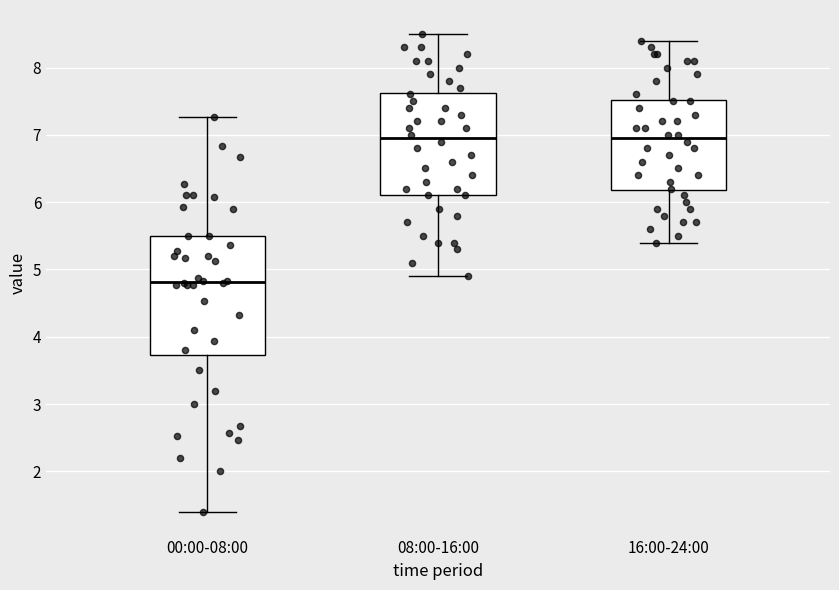

Reading left to right, transcribe this box plot: for each box, give where its median line is, the range the box spans, and where its two whiskers end, as read against the y-axis. The values are not printed on the chart, so give them approximately, as read against the axis.

00:00-08:00: median 4.8, box 3.7 to 5.5, whiskers 1.4 to 7.3
08:00-16:00: median 7.0, box 6.1 to 7.6, whiskers 4.9 to 8.5
16:00-24:00: median 7.0, box 6.2 to 7.5, whiskers 5.4 to 8.4